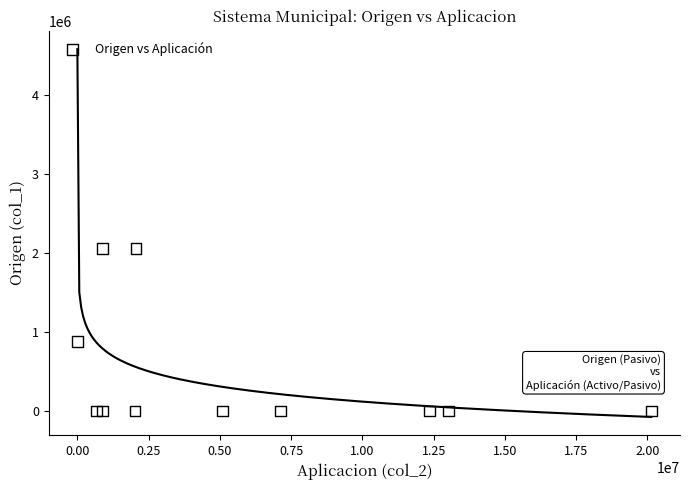

What Y value in the scatter plot is closest to 1030479?

876350.8